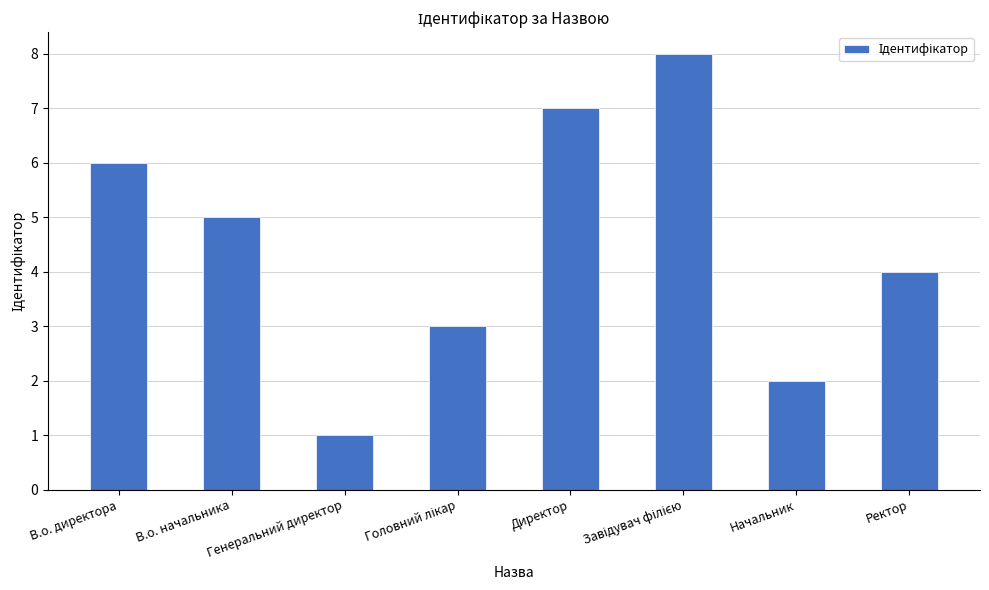

Read the value at Директор.

7